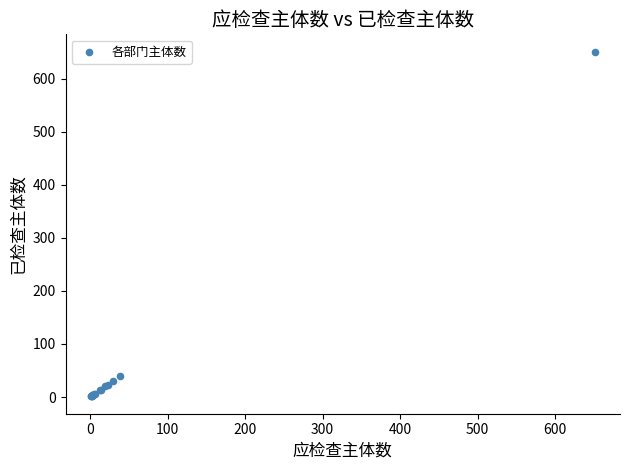

What Y value in the scatter plot is closest to 326?

39